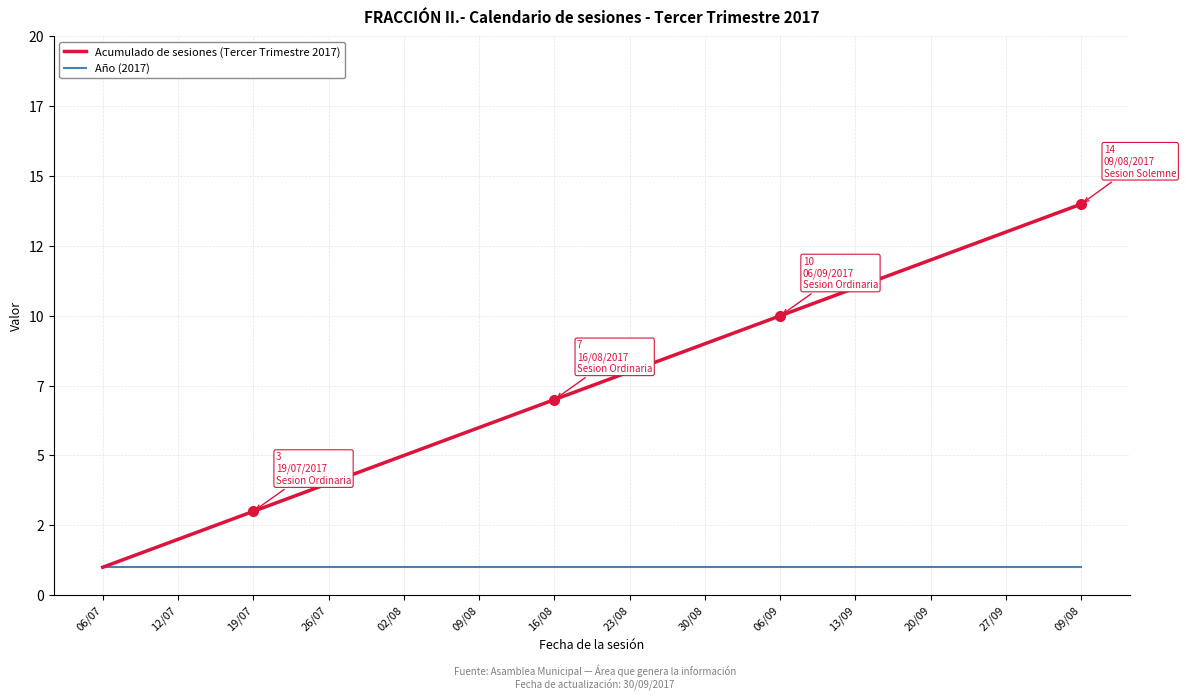

What is the label of the 10th point from the left?

06/09